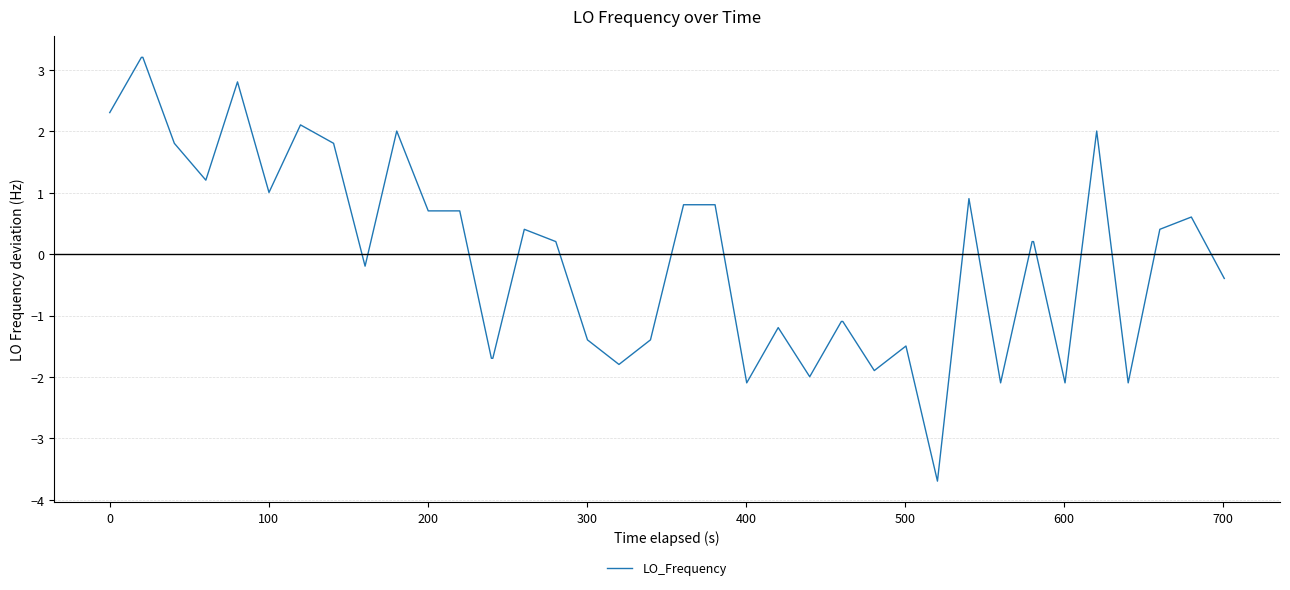

What is the minimum value shown in the chart?

-3.7